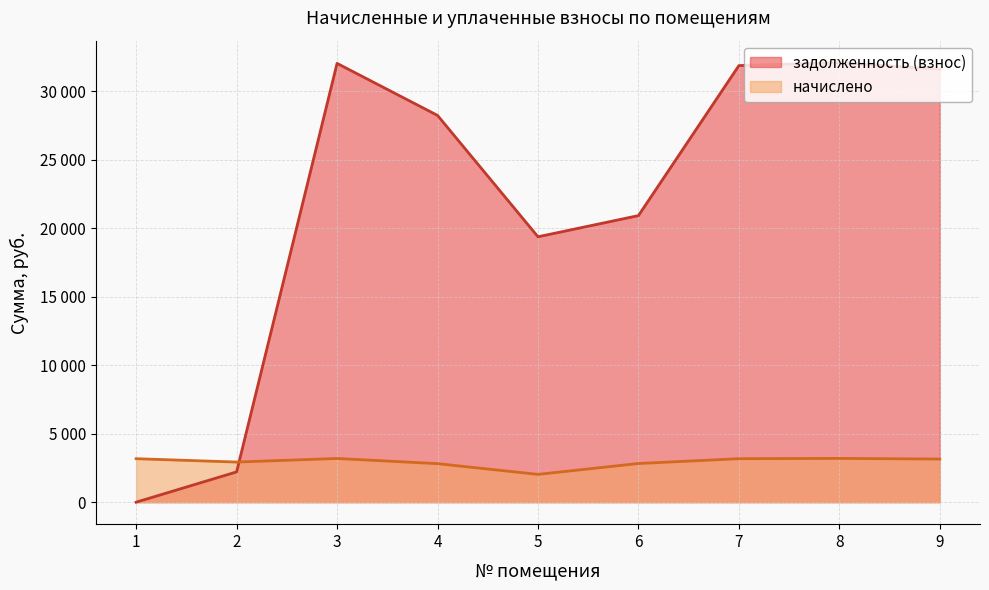

List the series in order of their peak value, highest first.

задолженность (взнос), начислено